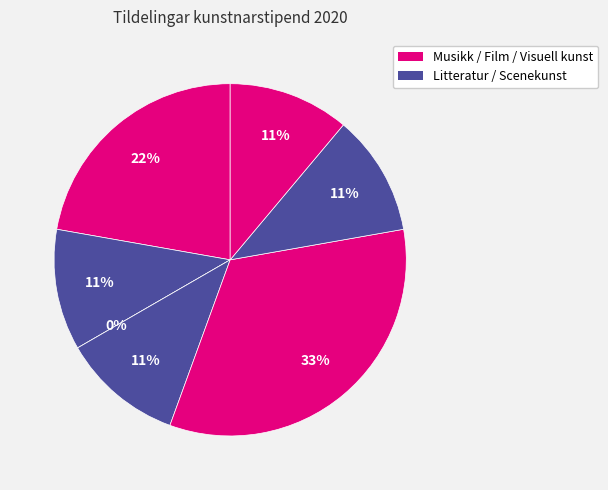

Count the number of slices in the pie.

7